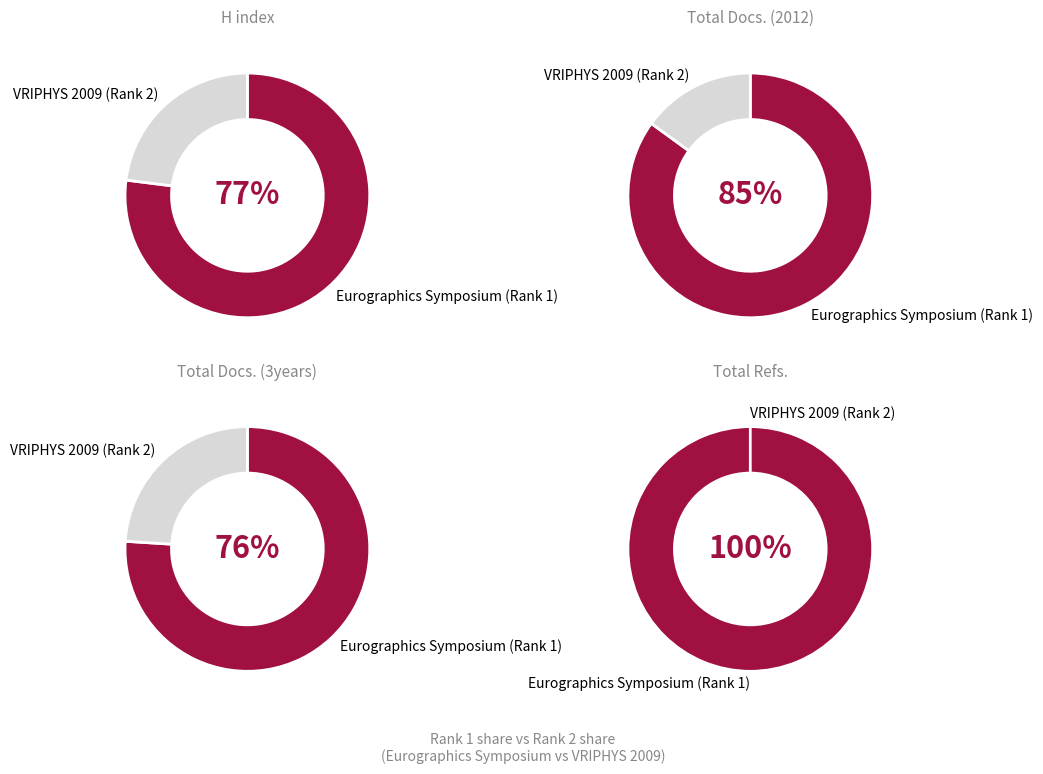

What percentage is the VRIPHYS 2009 (Rank 2) slice, to the nearest percent?

23%